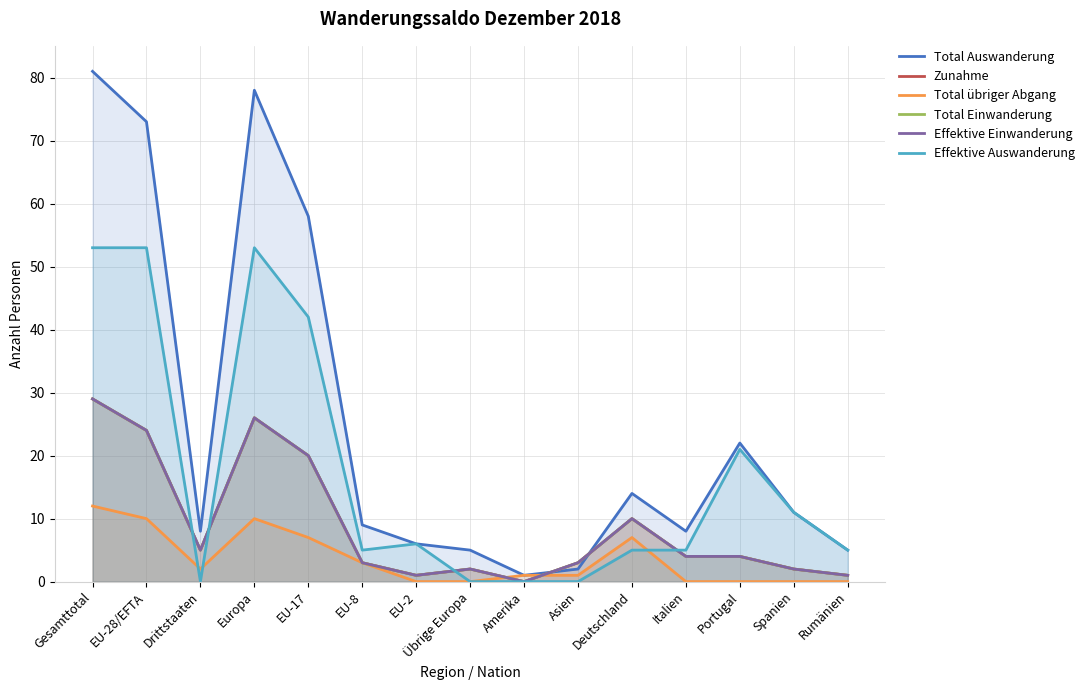

Does the chart have visible grid lines?

Yes